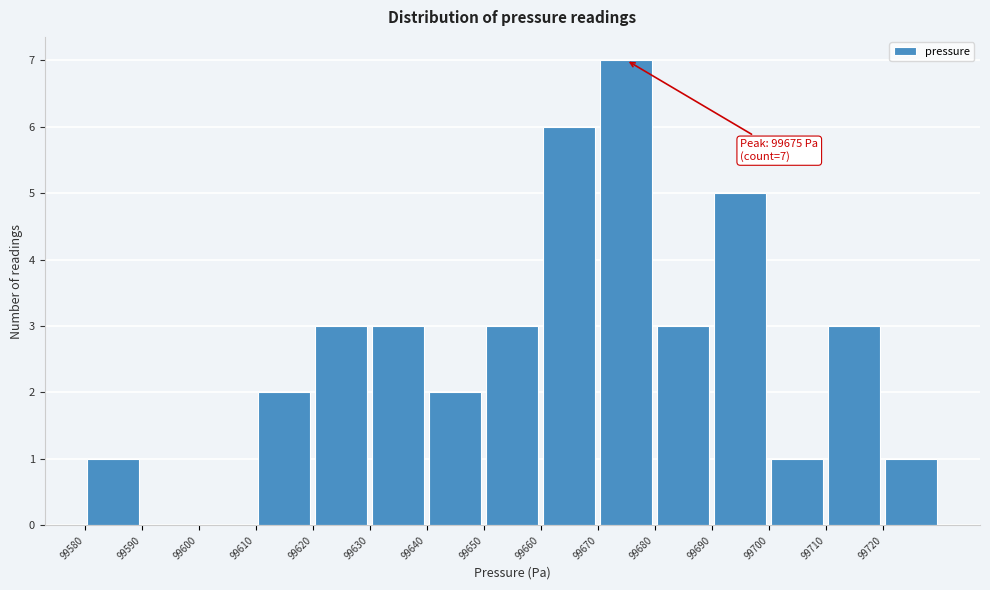

Over which range of the x-axis is the bar tallest?

99670 to 99680